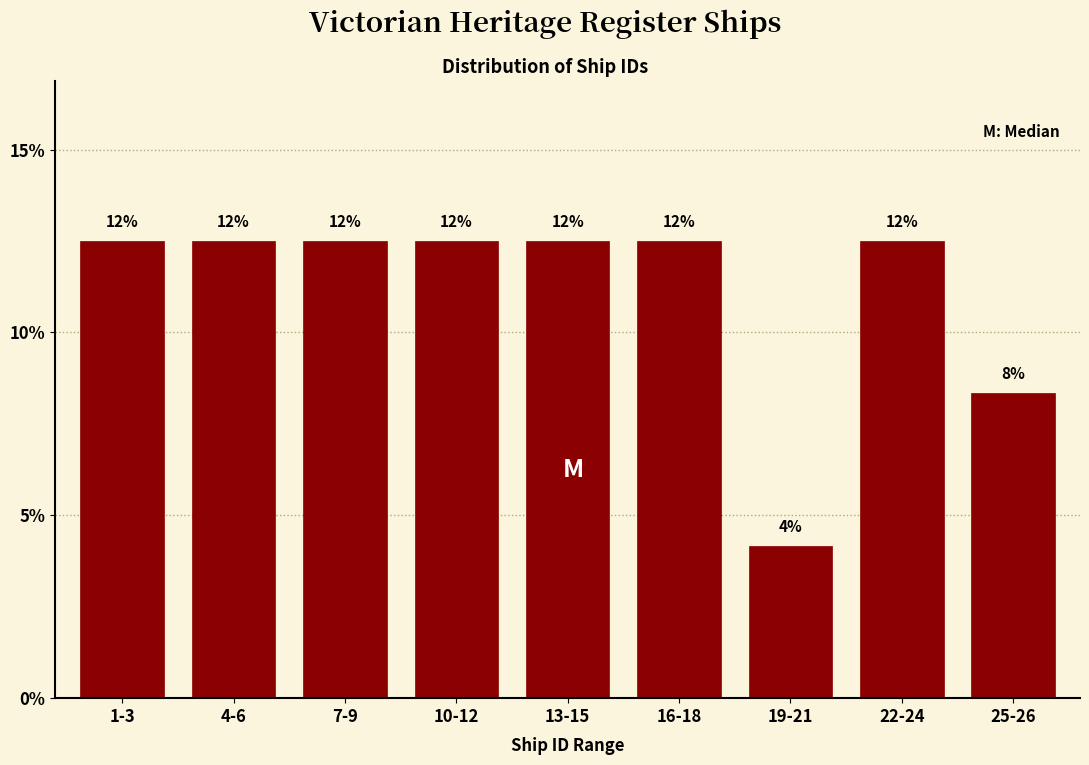

How many bars are there in total?

9